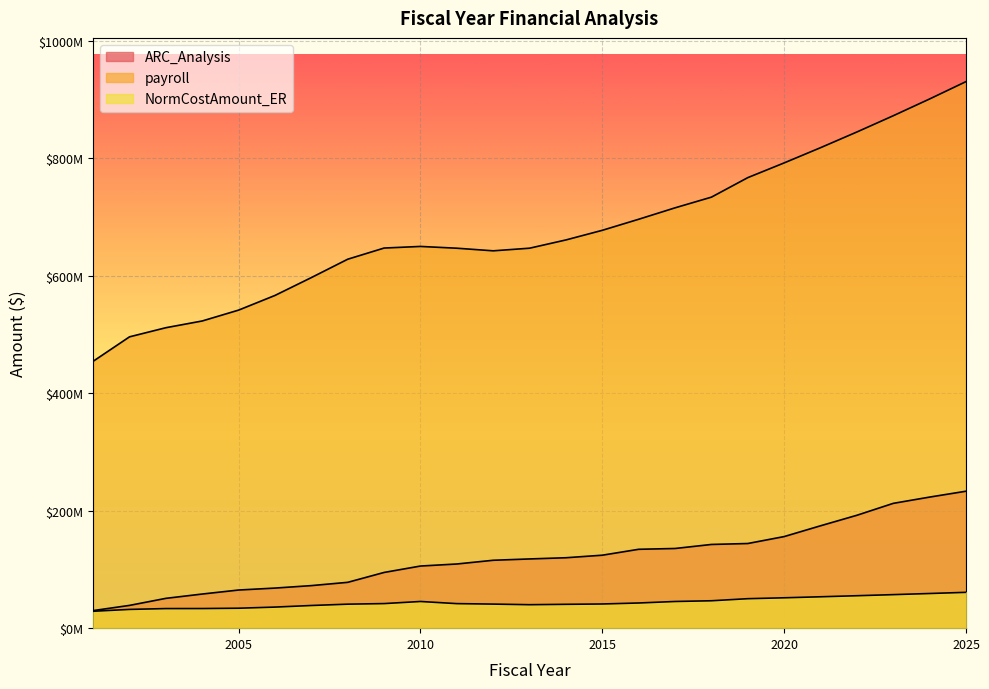

Where does the ARC_Analysis series first go above 117877028?

2013